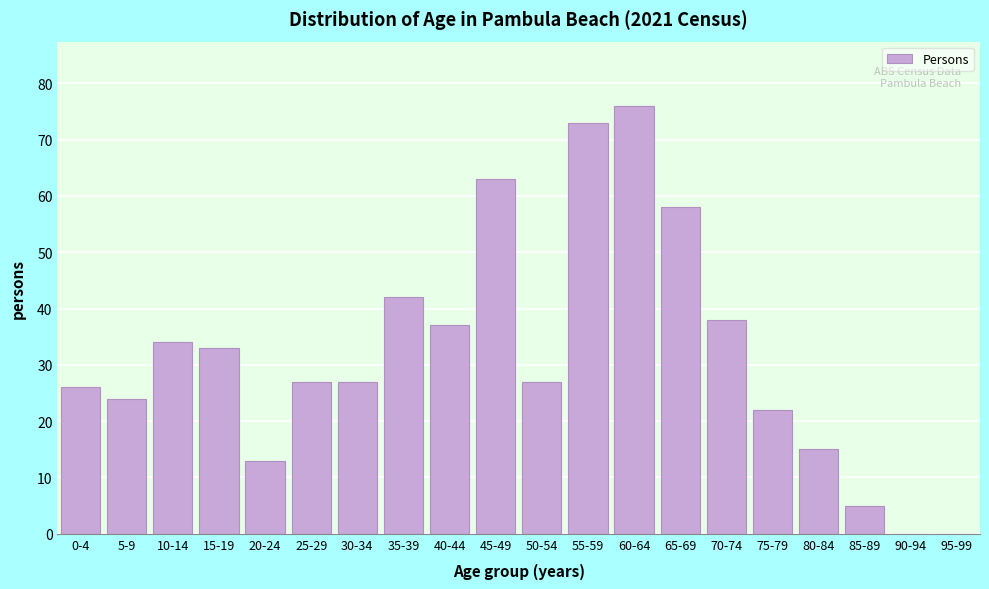

Reading right to left, transcribe all the data shown in this chart.

95-99=0	90-94=0	85-89=5	80-84=15	75-79=22	70-74=38	65-69=58	60-64=76	55-59=73	50-54=27	45-49=63	40-44=37	35-39=42	30-34=27	25-29=27	20-24=13	15-19=33	10-14=34	5-9=24	0-4=26